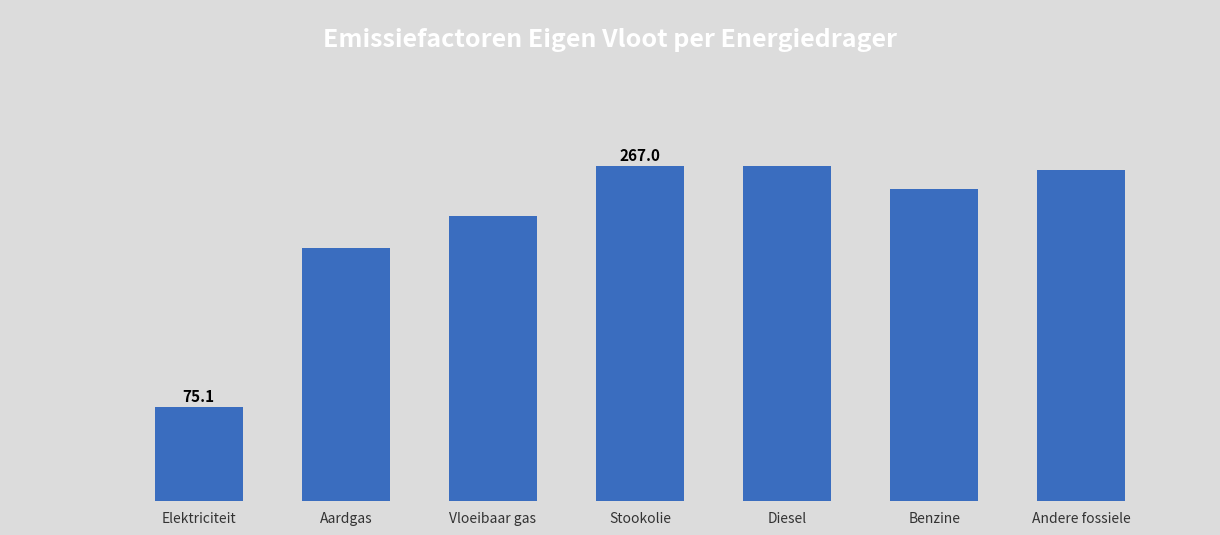

Which label corresponds to the smallest value in the chart?

Elektriciteit